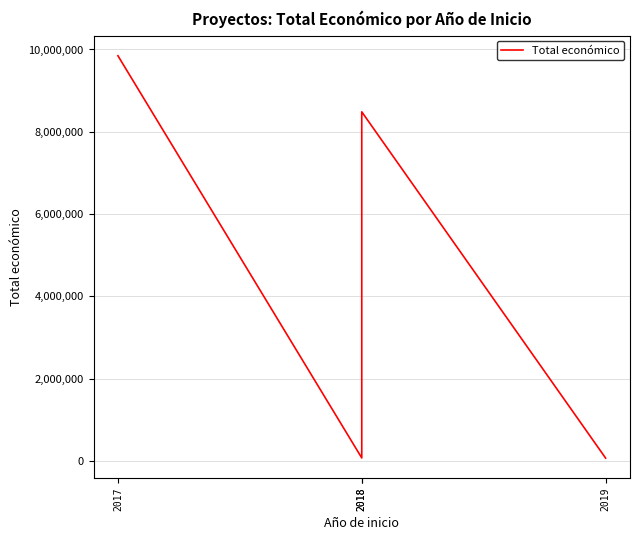

Reading left to right, transcribe all the data shown in this chart.

9847932	75575	8484999	71800